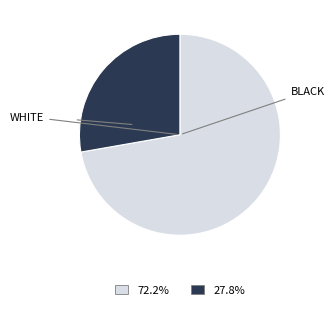

Is there a majority slice in this chart?

Yes